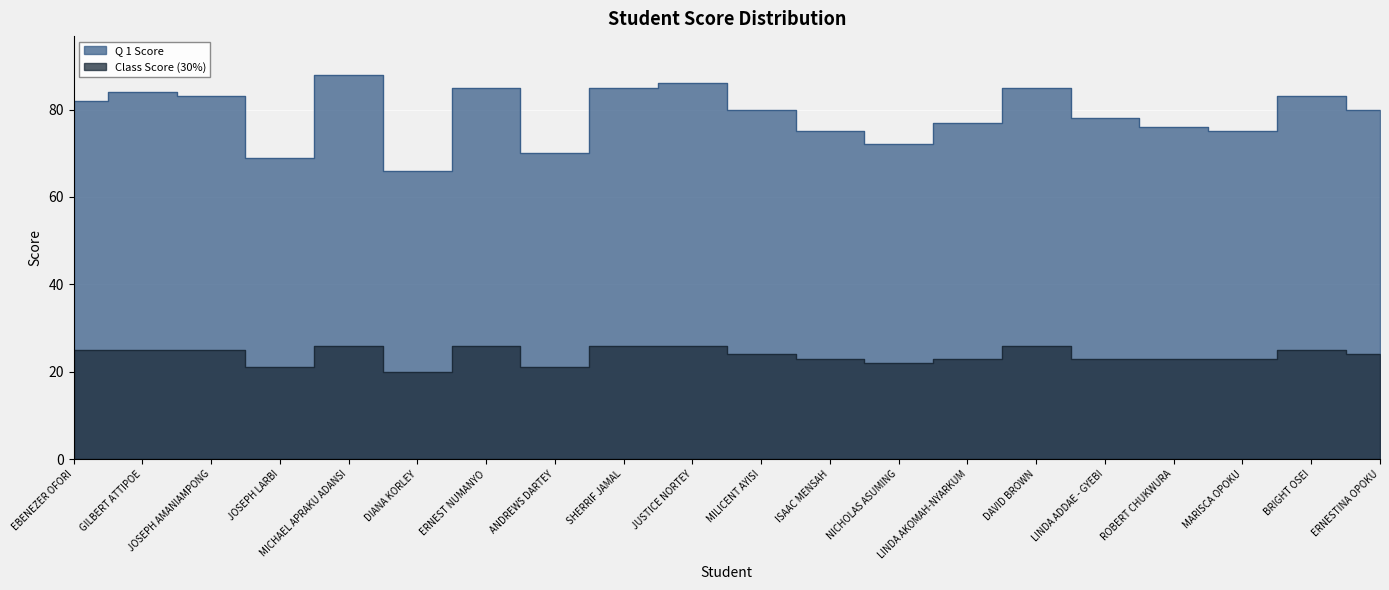

How many interior local valleys does the Q 1 Score series have?

5